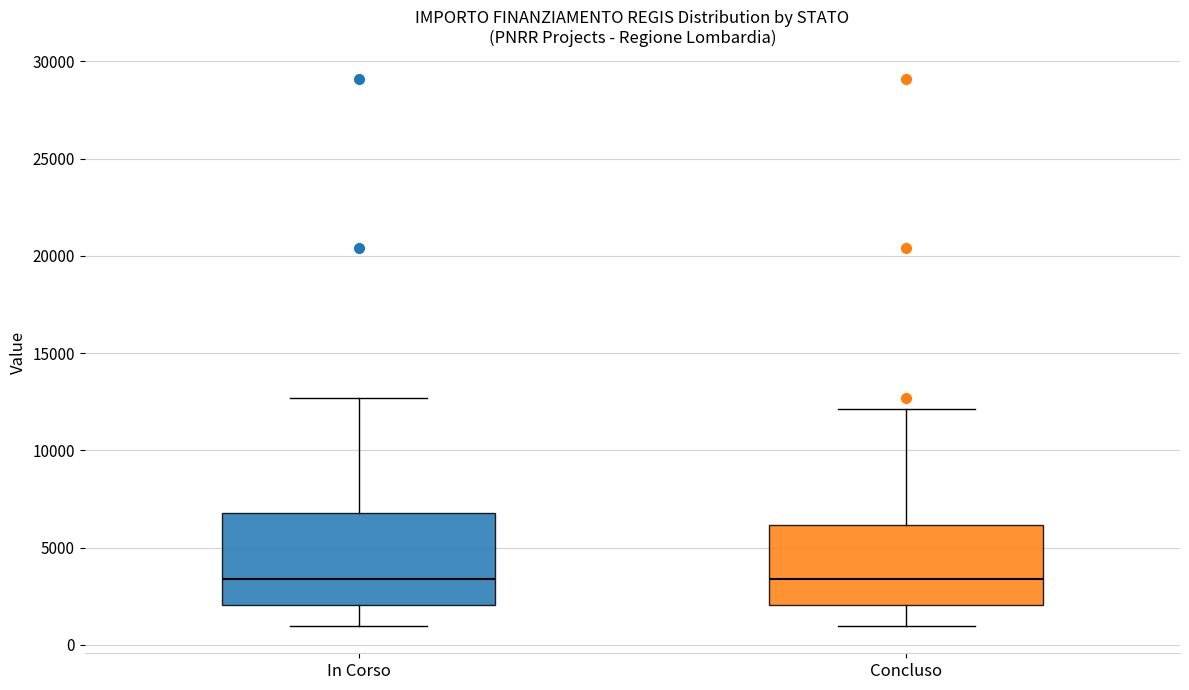

Reading left to right, read every box against the y-axis: the position of its median line, the range the box covers, and the ends of its whiskers. The values are not printed on the chart, so give them approximately, as read against the axis.

In Corso: median 3500, box 2000 to 7000, whiskers 1000 to 12500
Concluso: median 3500, box 2000 to 6000, whiskers 1000 to 12000